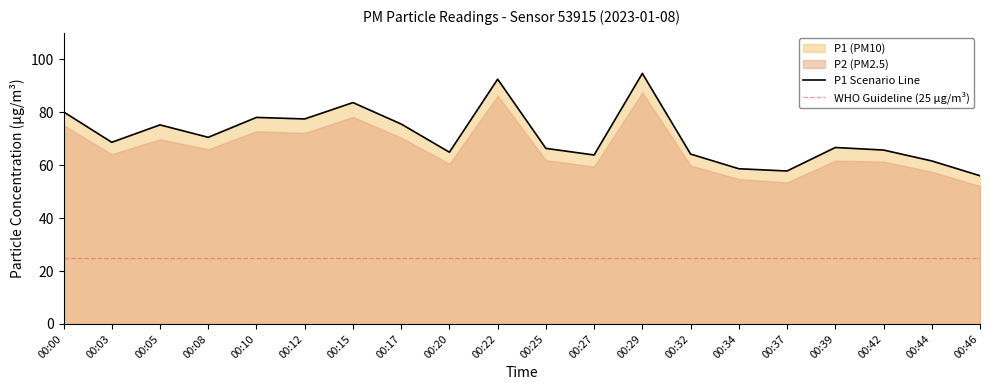

Count the number of categories in the chart.

20